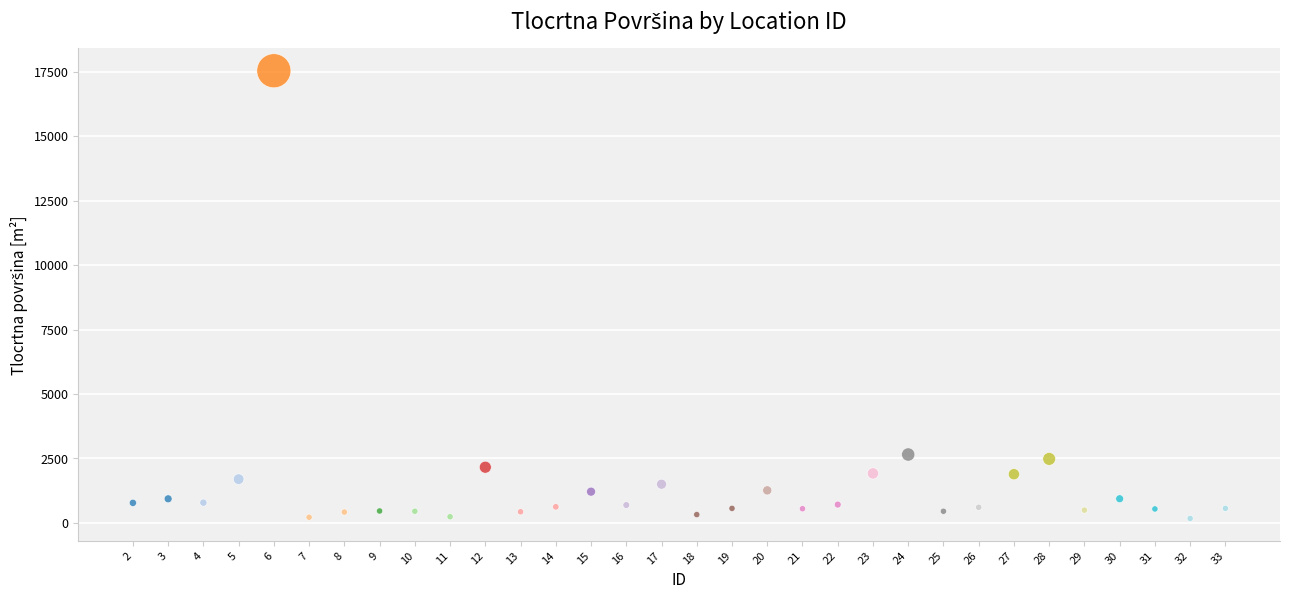

What is the range of Y values (max minus min)?

17368.2